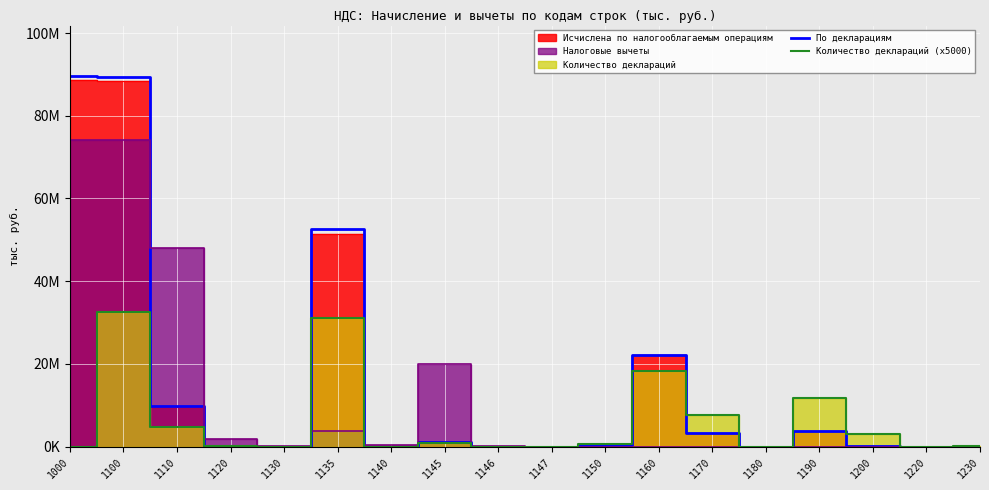

How many times do По декларациям and Количество деклараций (x5000) cross each other?

4